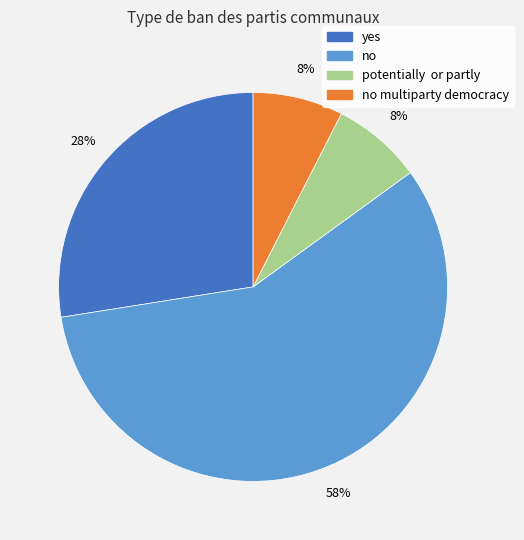

Is there any slice that represents more than half of the pie?

Yes